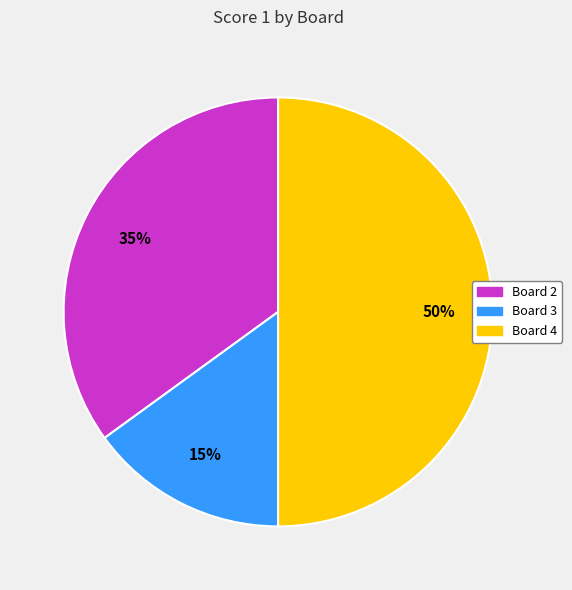

Approximately how many times larger is the value at Board 3 compared to Board 4?

0.3